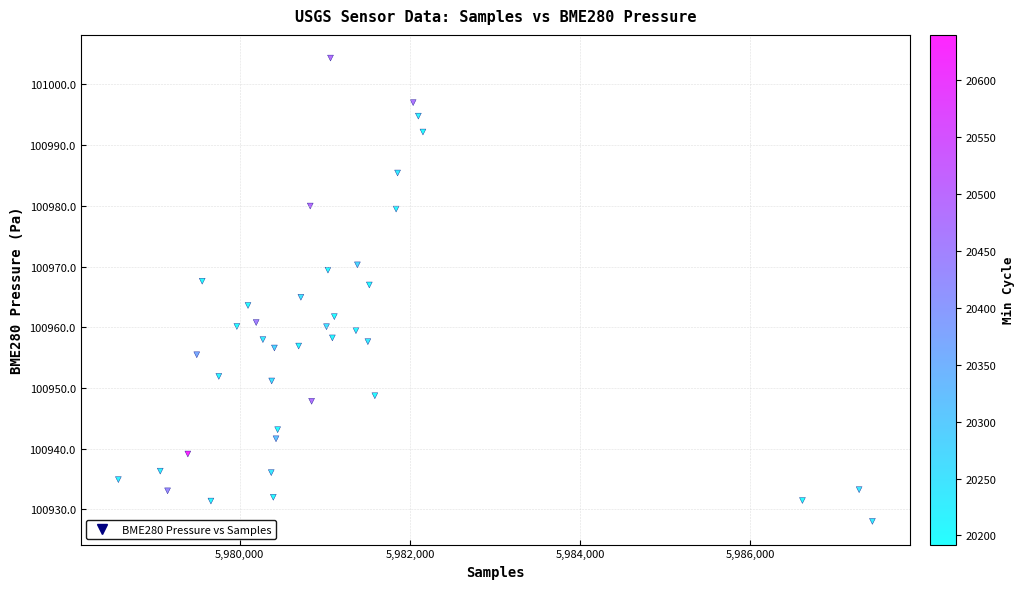

What is the range of X values (max minus min)?

8858.0